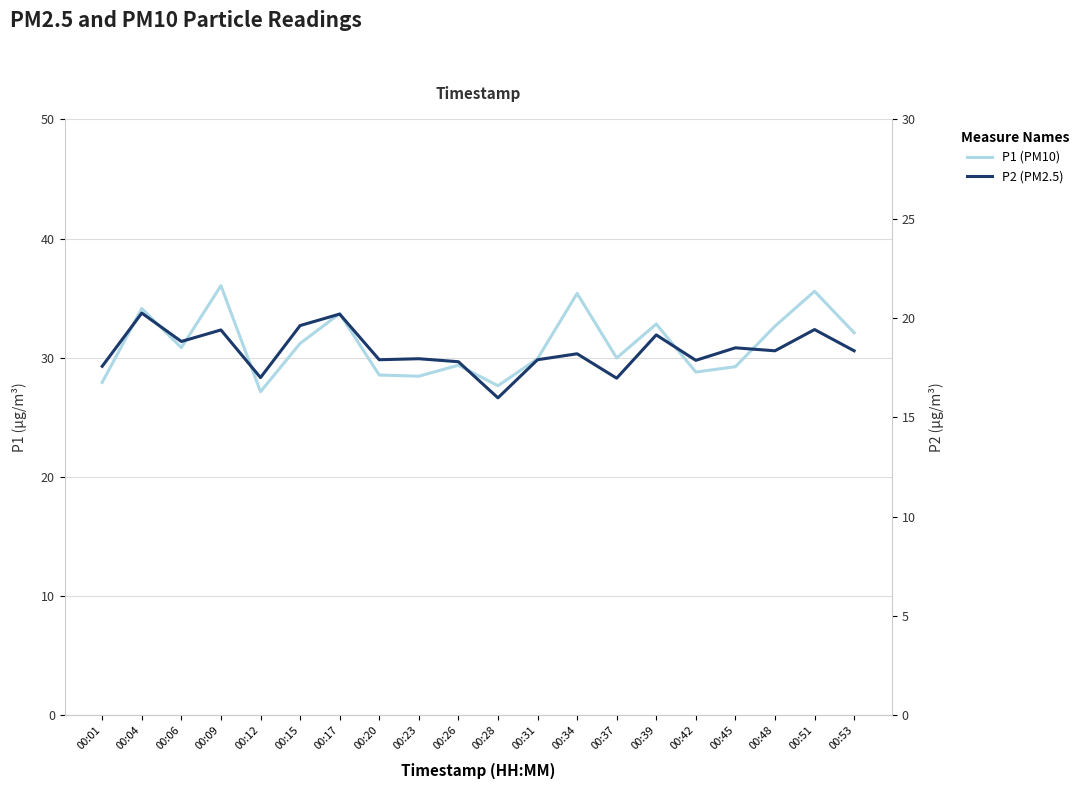

True or false: P2 (PM2.5) and P1 (PM10) cross at least once.

False